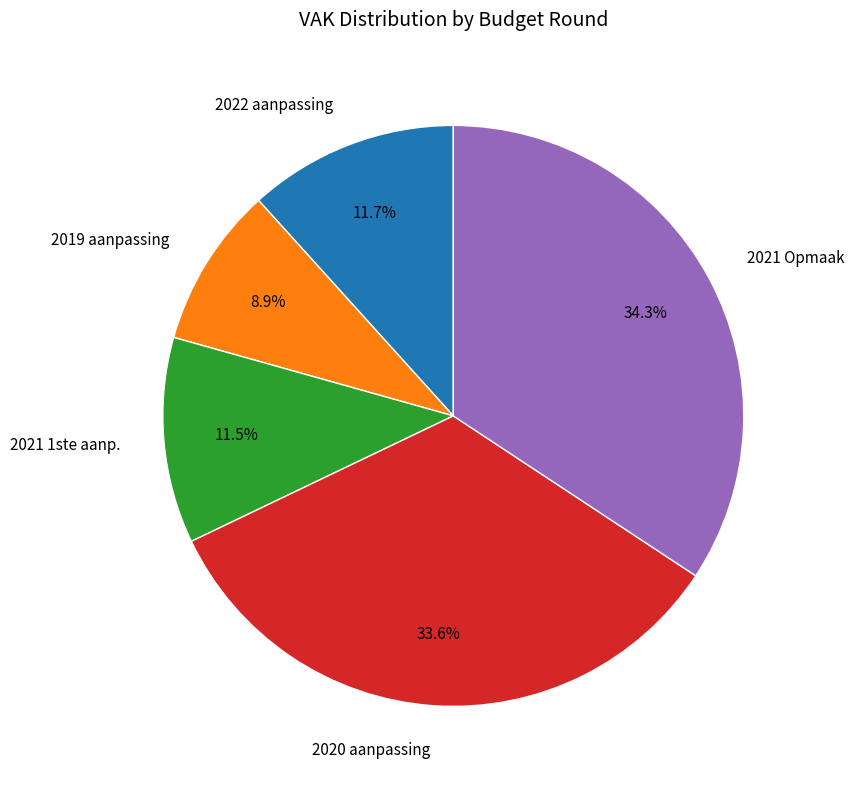

What is the ratio of the value at 2021 Opmaak to the value at 2020 aanpassing?

1.0